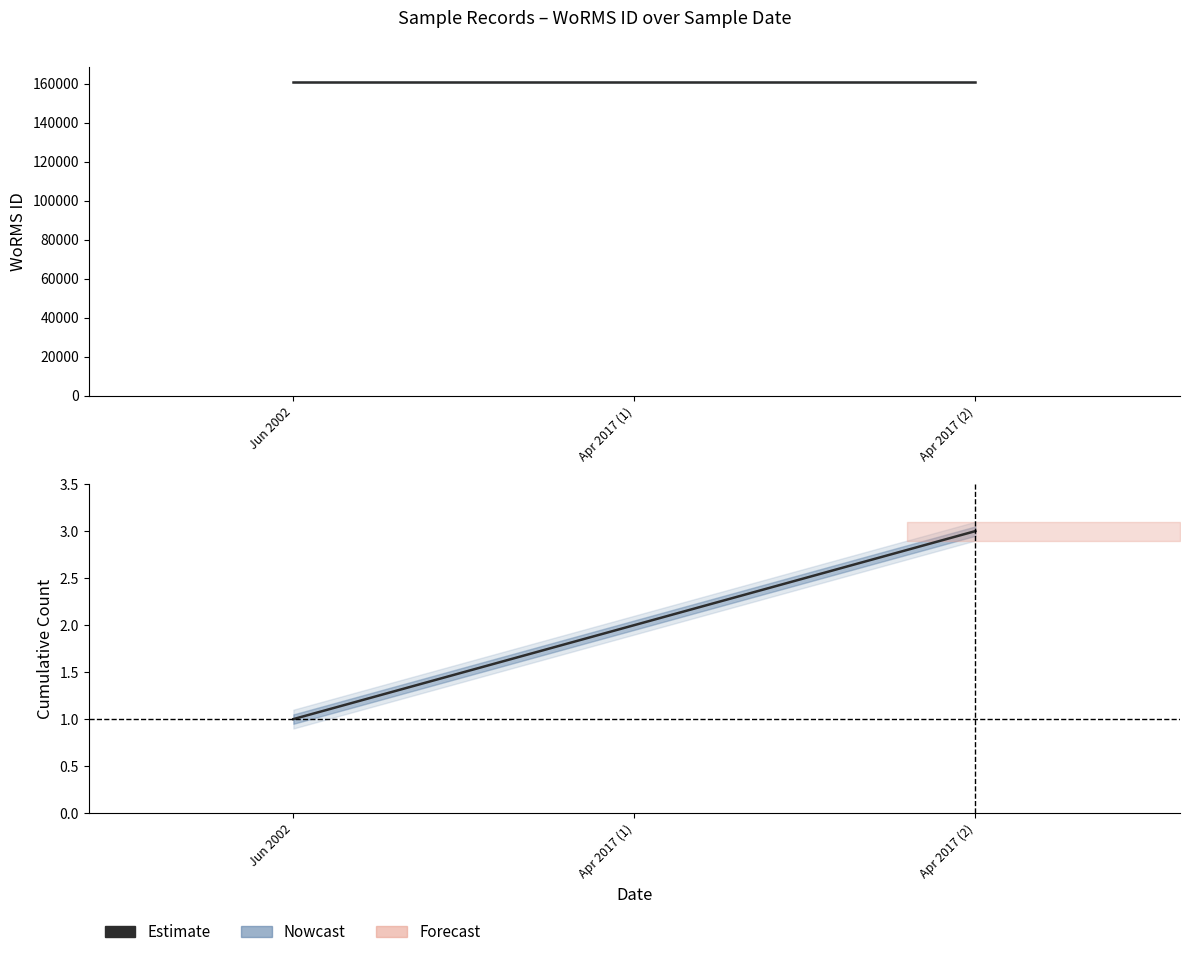

Which label corresponds to the smallest value in the chart?

Jun 2002